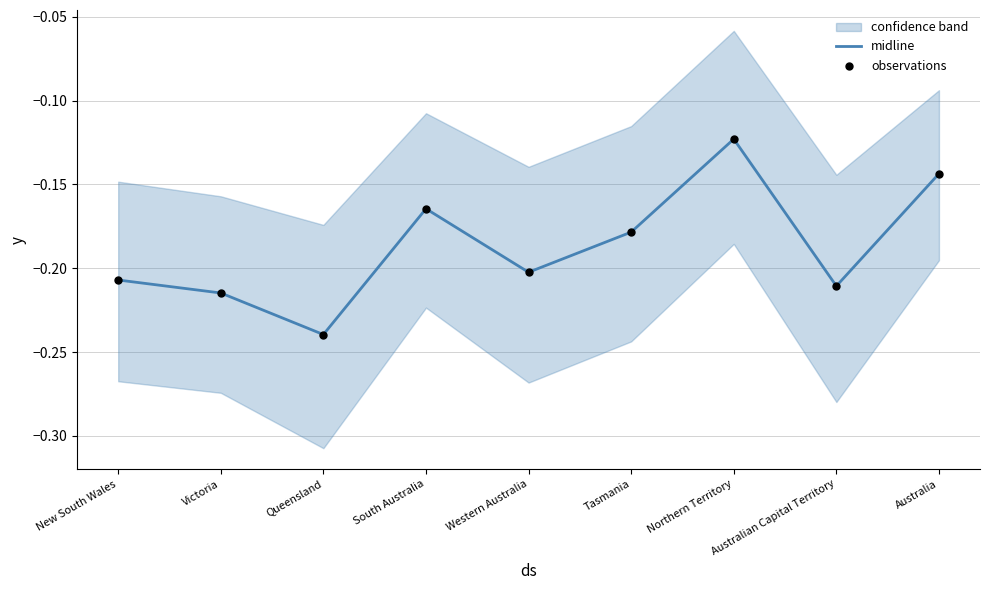

Where is midline nearest to the value 0?

Northern Territory